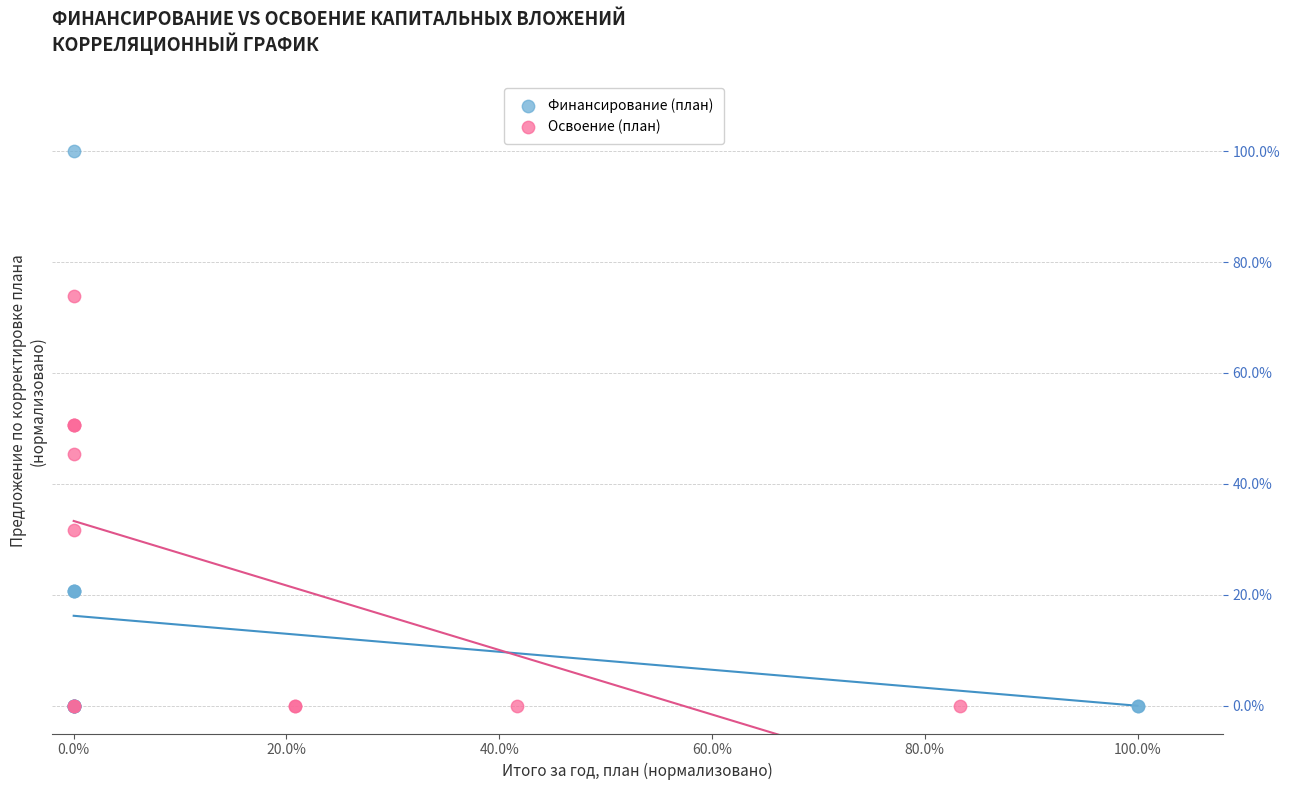

Which series has the widest spread of Y values?

Финансирование (план)